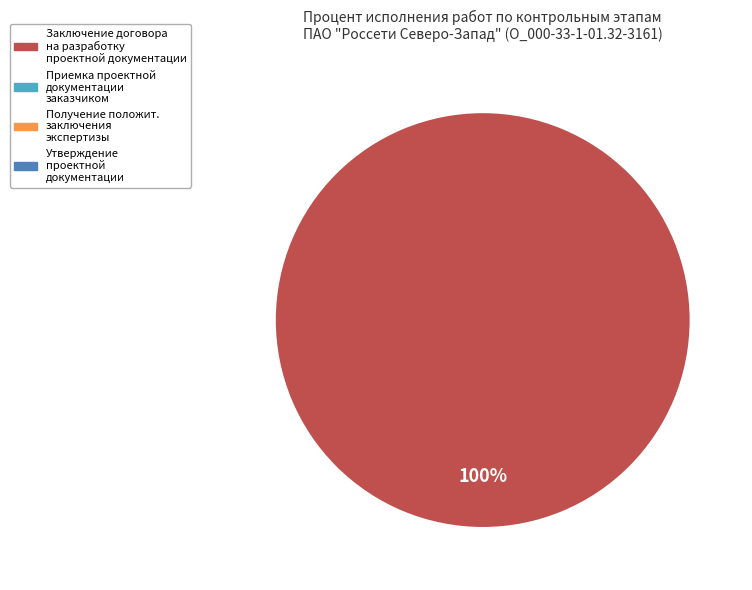

Does any single category account for the majority?

Yes